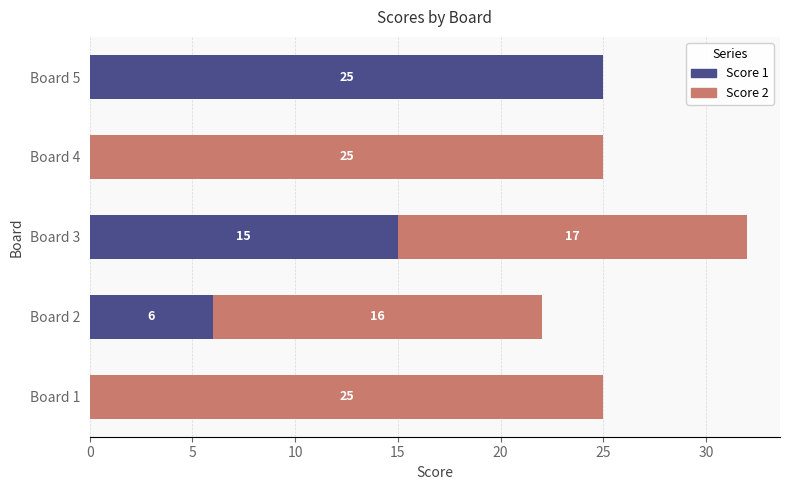

The value of Score 1 at Board 5 is 25. True or false?

True